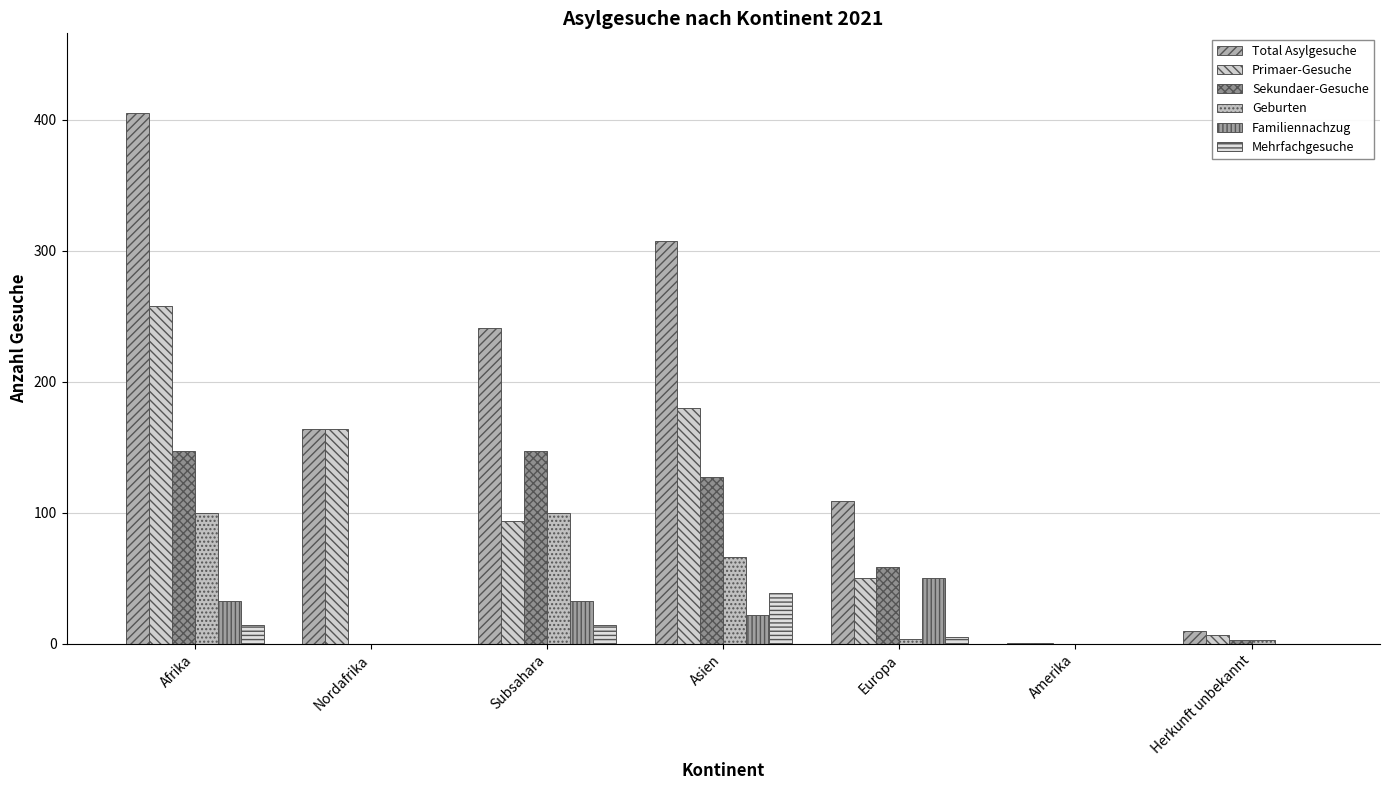

The value of Geburten at Afrika is 146. True or false?

False